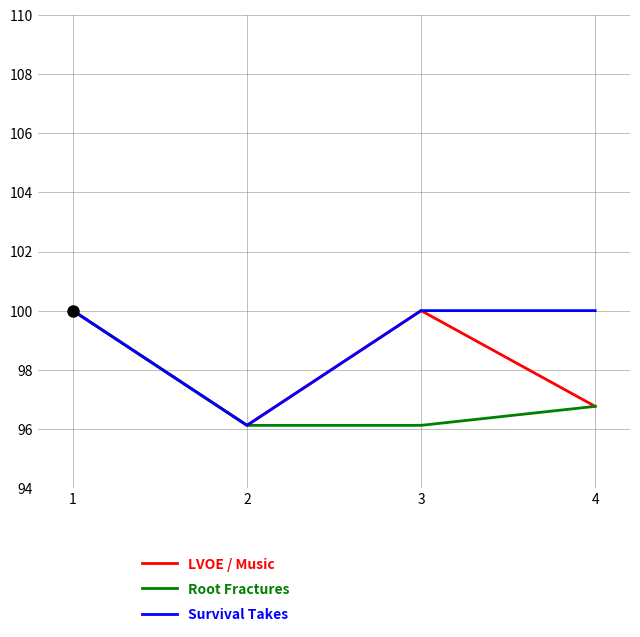

In LVOE / Music, how many points are lower than both neighbors (excluding endpoints)?

1